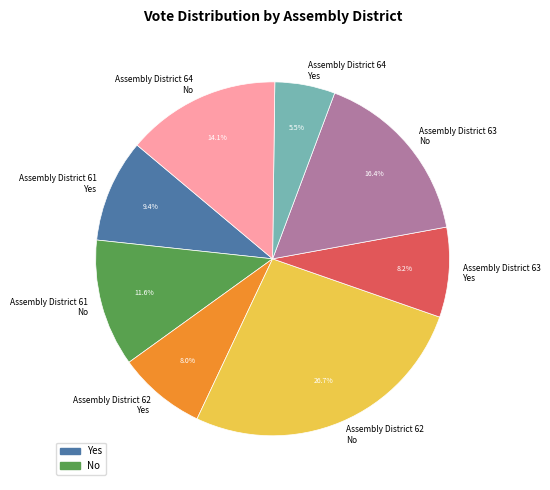

Approximately how many times larger is the value at Assembly District 61 No compared to Assembly District 61 Yes?

1.2